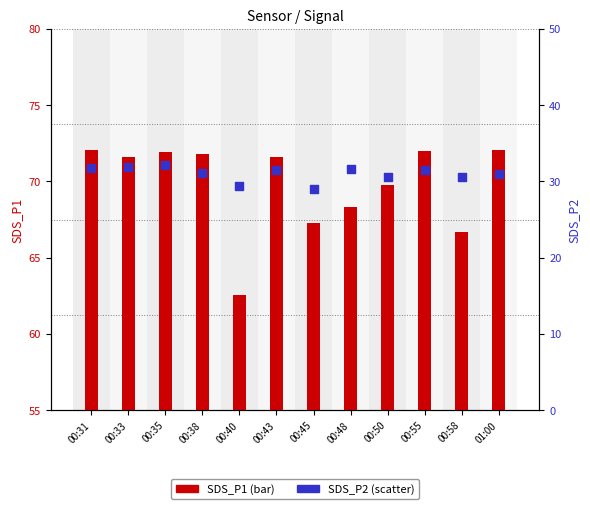

What is the total value across all series at 01:00?

103.0